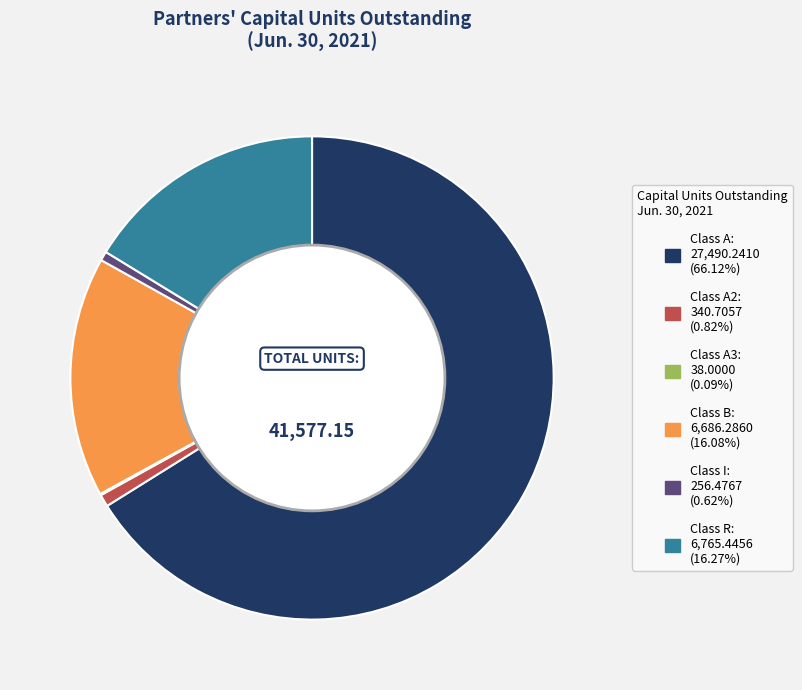

Does any single category account for the majority?

Yes